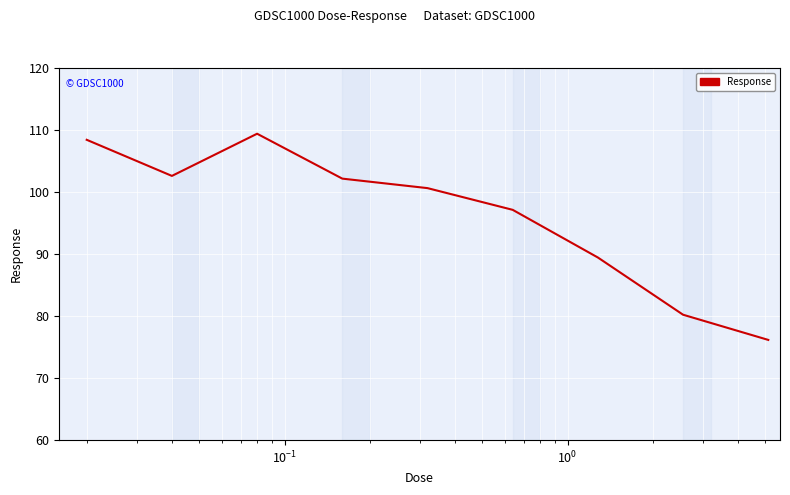

What is the difference between the maximum and minimum values?

33.2